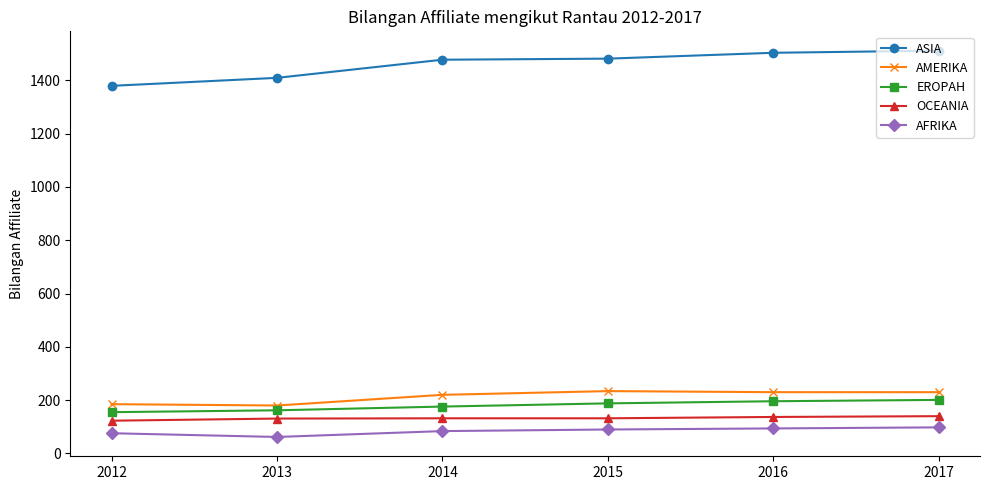

How many values in the ASIA series are below 1481?

3